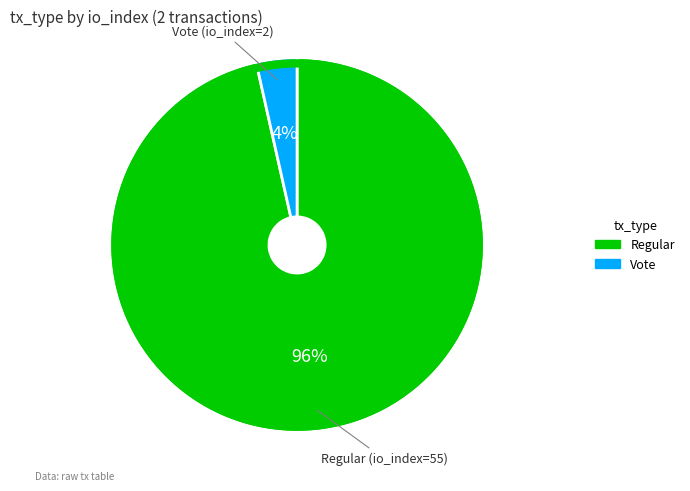

To the nearest percent, what is the average slice percentage?

50%